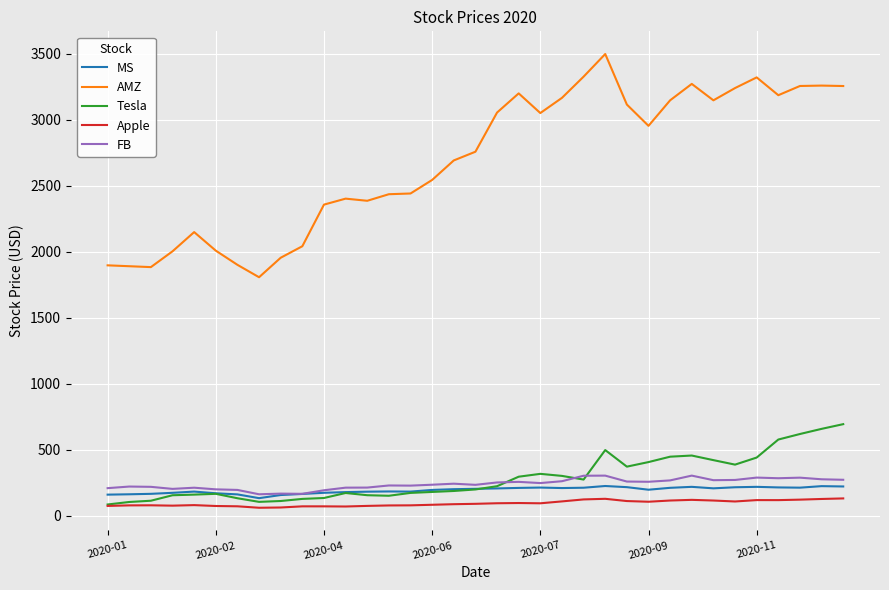

What is the maximum value for Tesla?

694.6